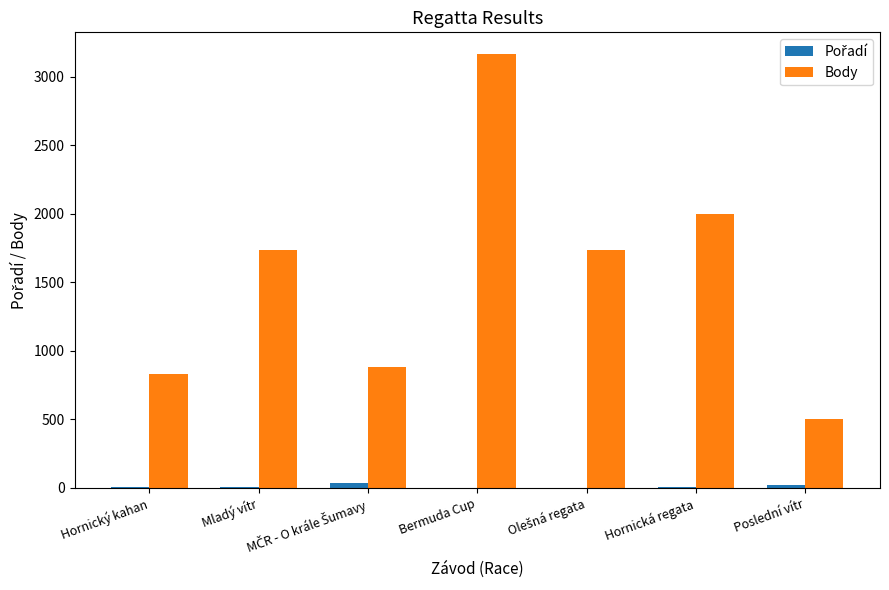

Between Mladý vítr and Bermuda Cup, which series saw the biggest shift?

Body